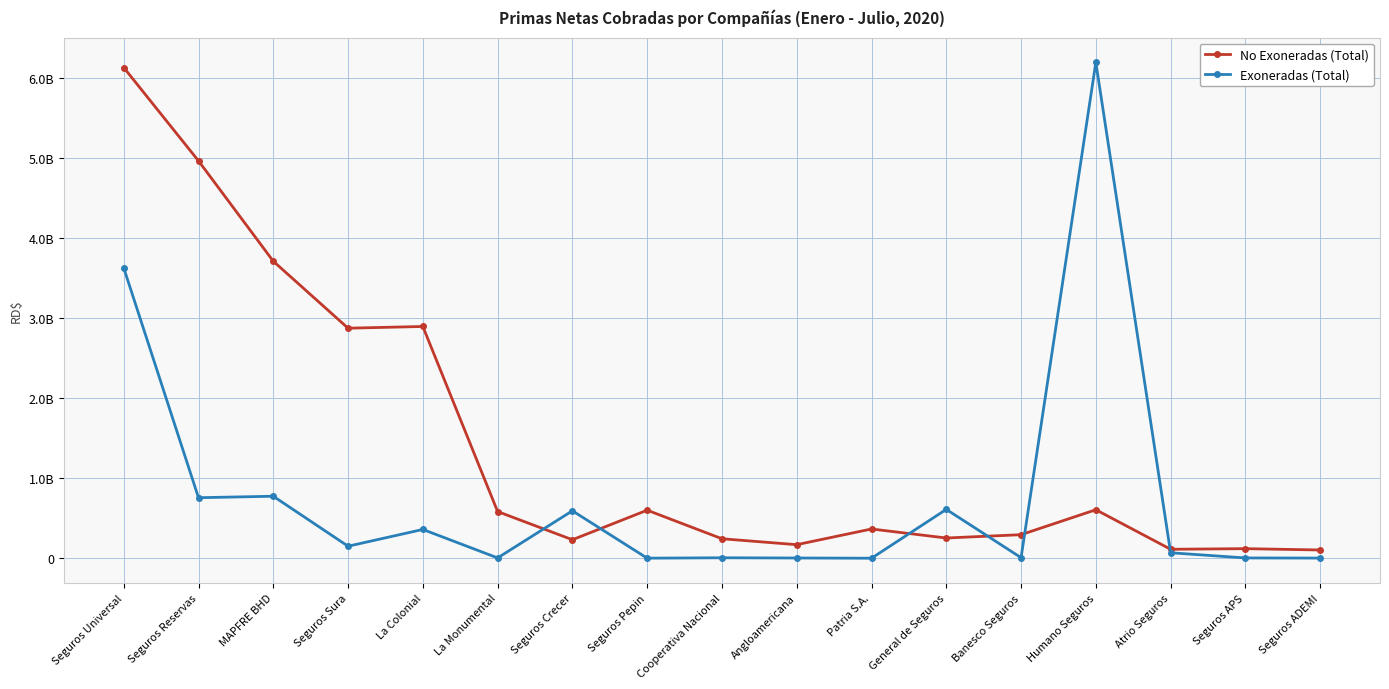

What is the difference between the No Exoneradas (Total) values at Seguros Reservas and Patria S.A.?

4599685995.4